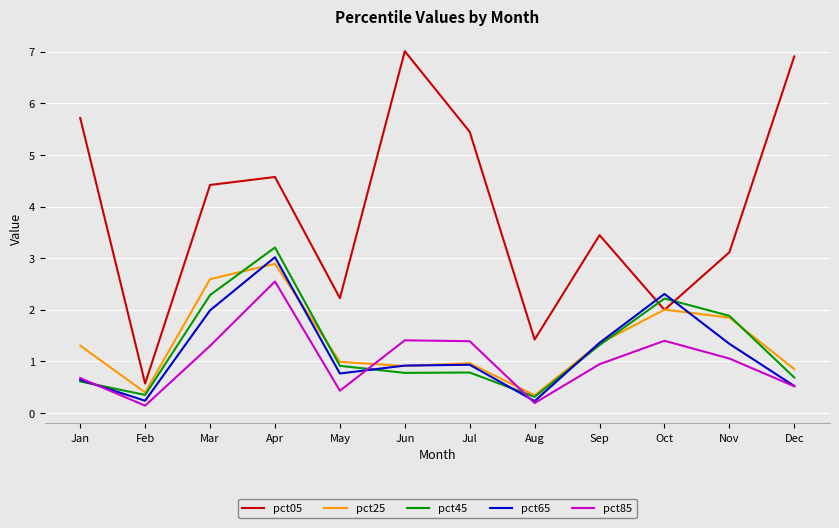

Rank the series by their maximum value, from highest to lowest.

pct05, pct45, pct65, pct25, pct85